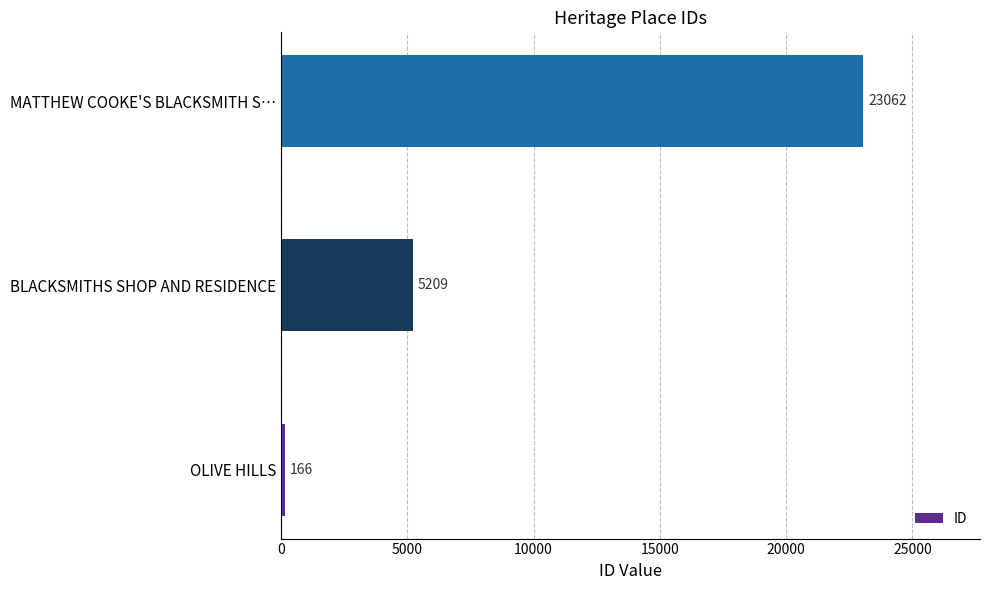

List the labels in order of value, largest first.

MATTHEW COOKE'S BLACKSMITH S…, BLACKSMITHS SHOP AND RESIDENCE, OLIVE HILLS